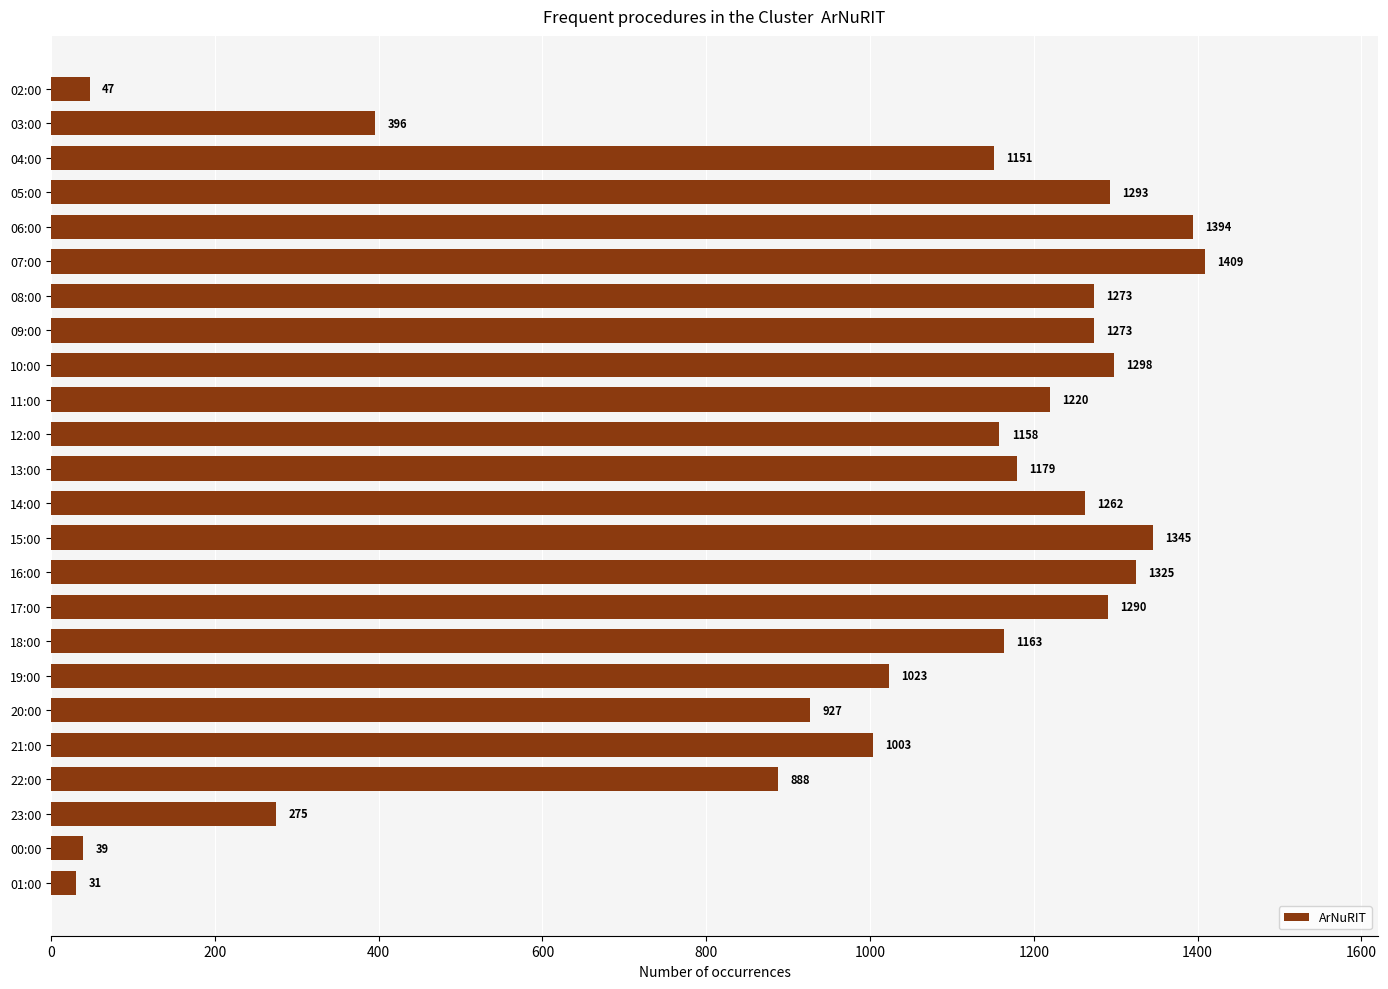

Which category has the highest value across all series?

07:00